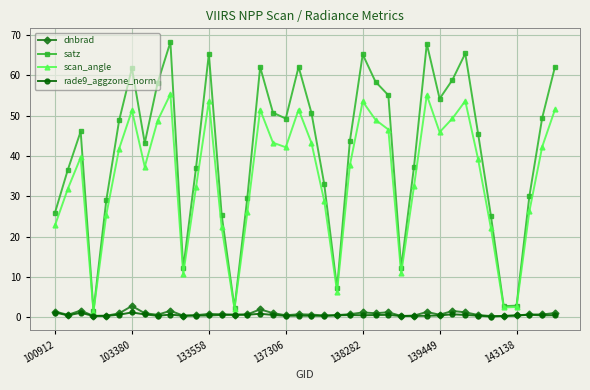

True or false: rade9_aggzone_norm has more than 0 points higher than both neighbors.

True